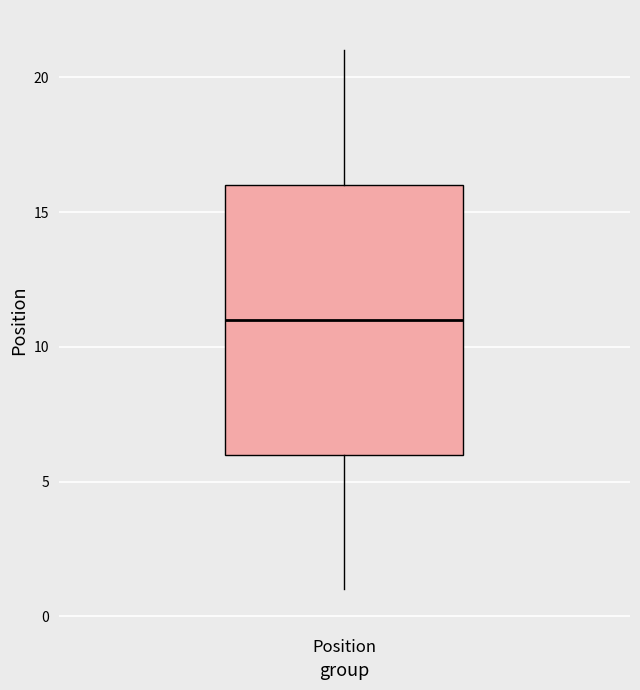

Read this box plot against the y-axis: the position of the median line, the range covered by the box, and the ends of both whiskers. The values are not printed on the chart, so give them approximately, as read against the axis.

median 11, box 6 to 16, whiskers 1 to 21